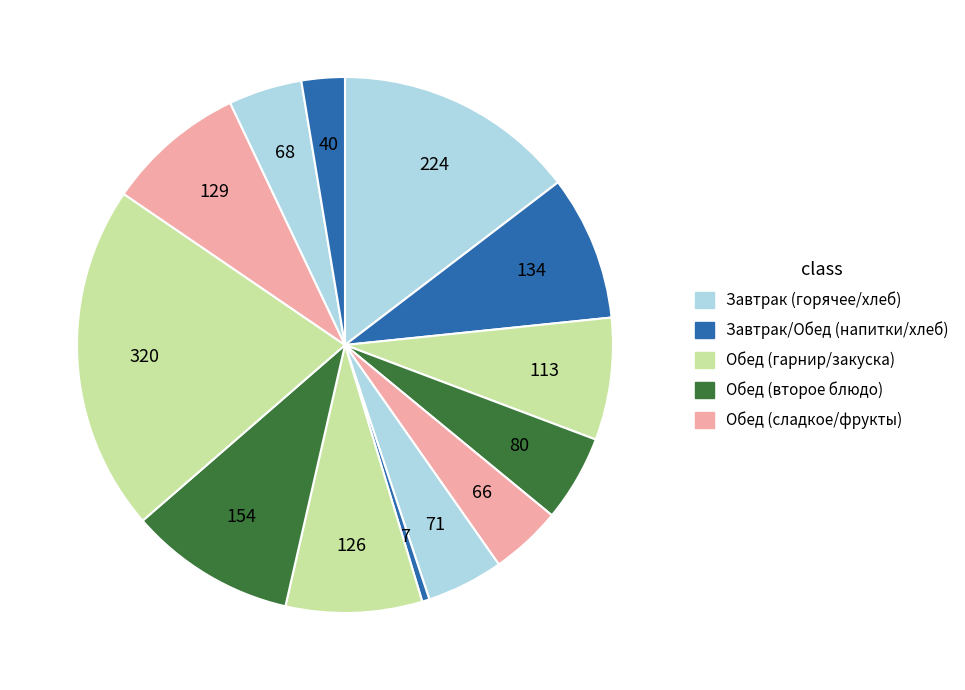

How many segments does this pie chart have?

13